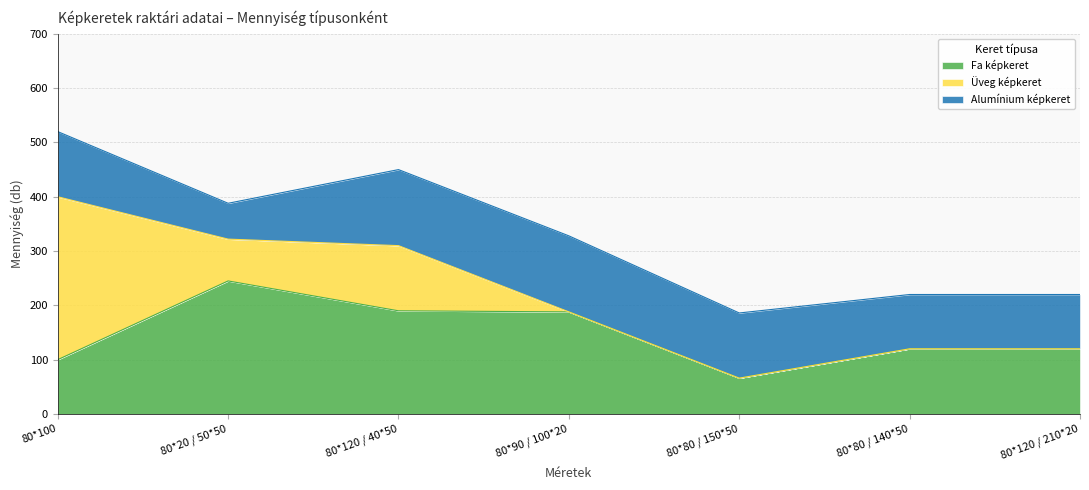

What is the difference between the maximum and minimum values in the Alumínium képkeret series?

74